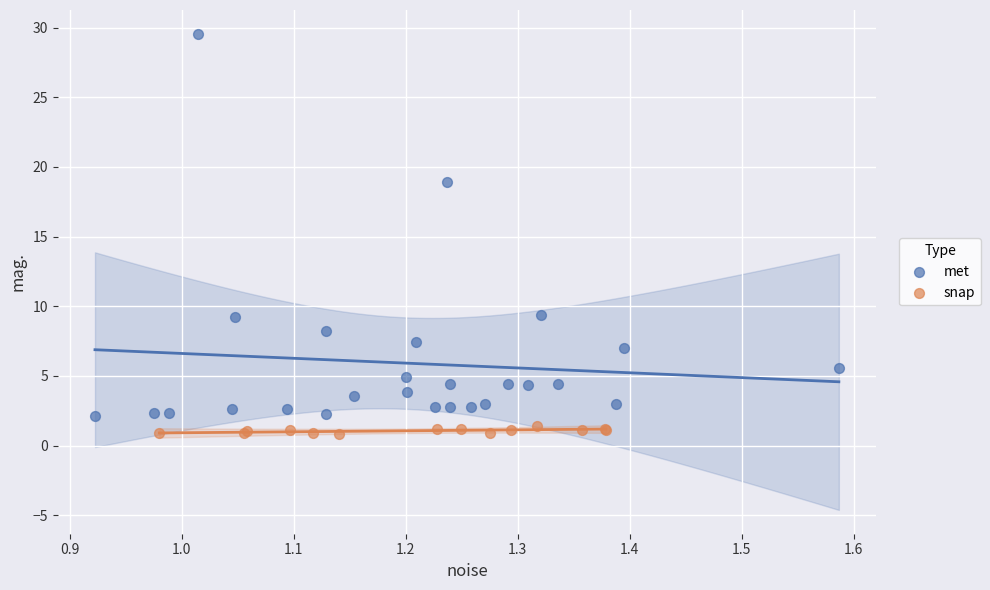

Which series contains the highest Y value?

met